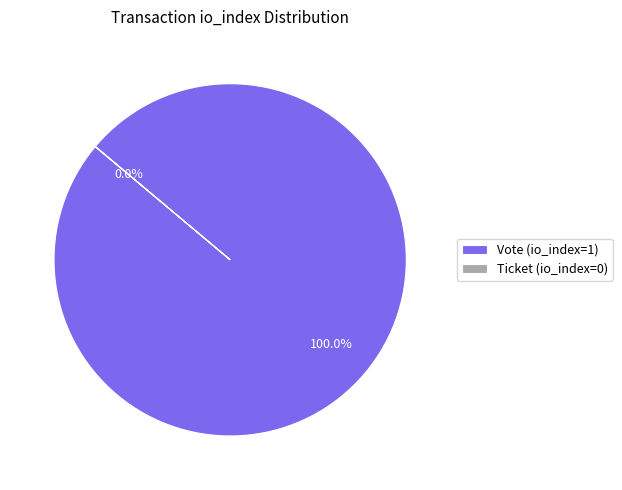

Is there a majority slice in this chart?

Yes